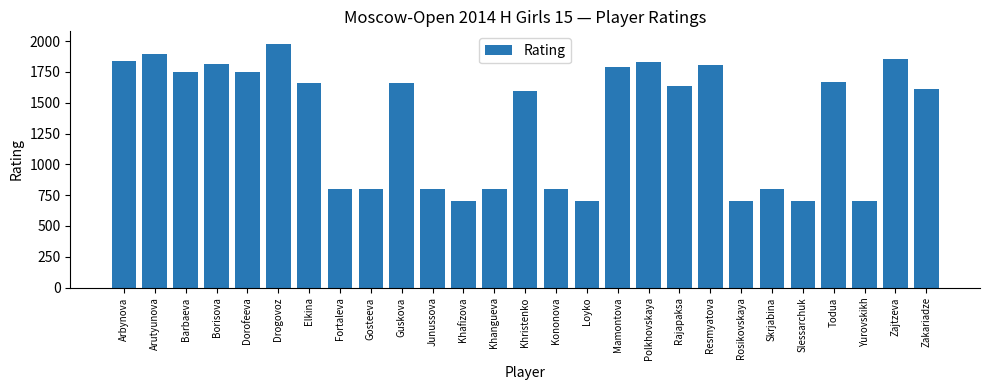

What position from the left is Khristenko?

14